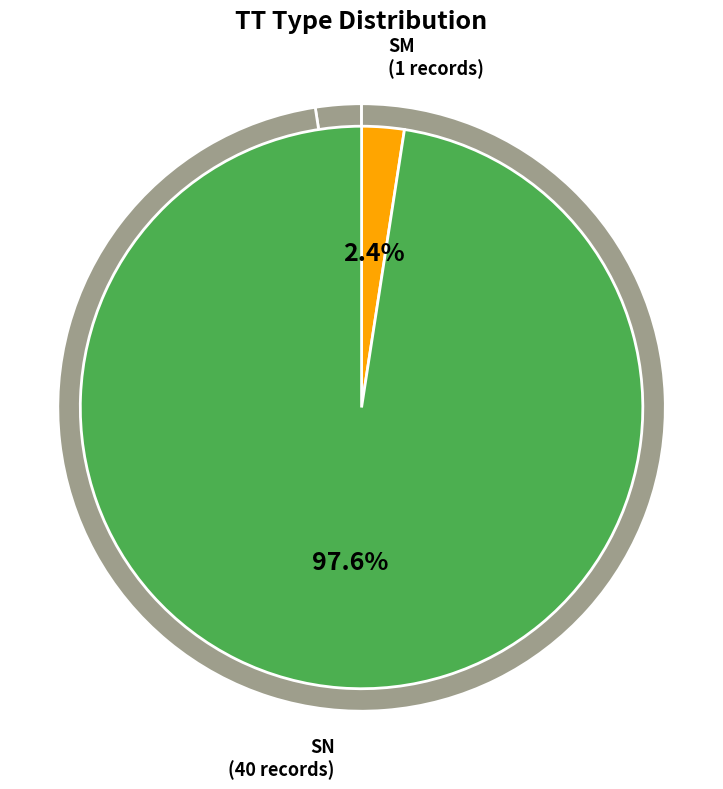

To the nearest percent, what percentage of the pie is SM?

2%